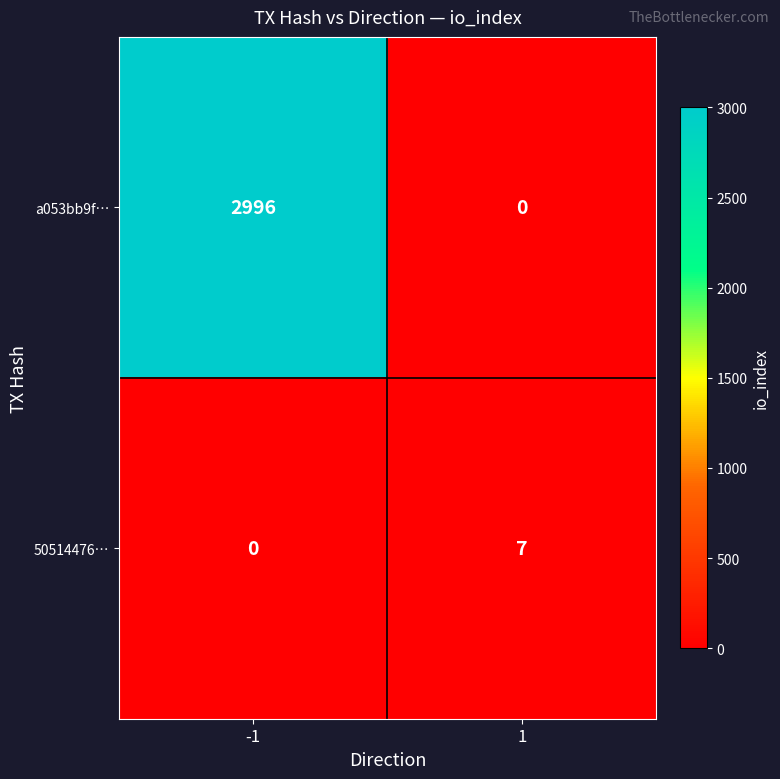

What is the total value across all series at -1?

2996